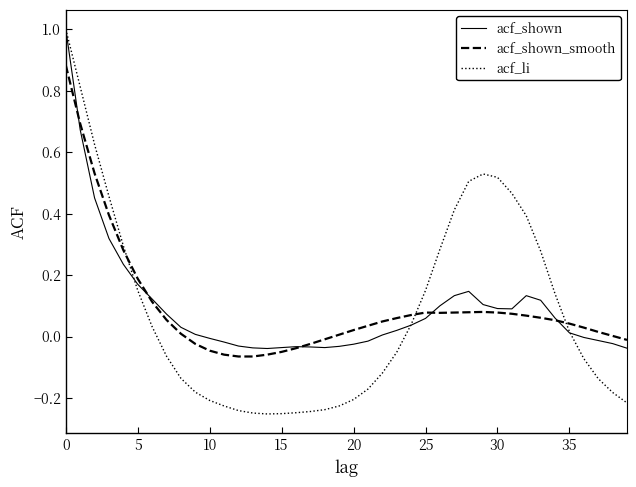

What is the smallest value displayed?

-0.3